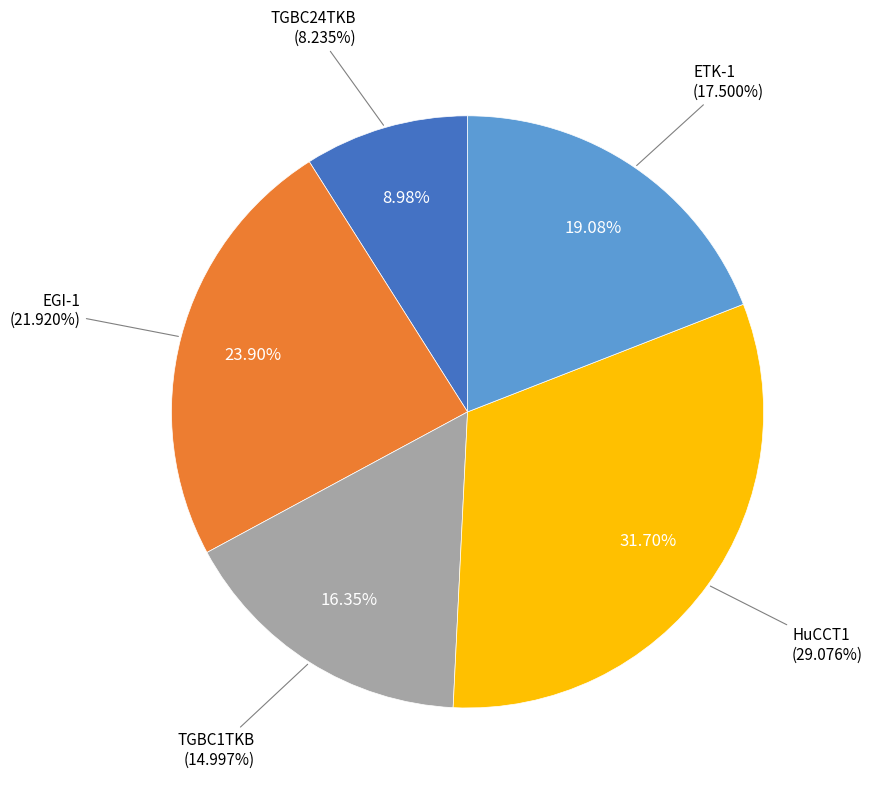

How many slices are in this pie chart?

5